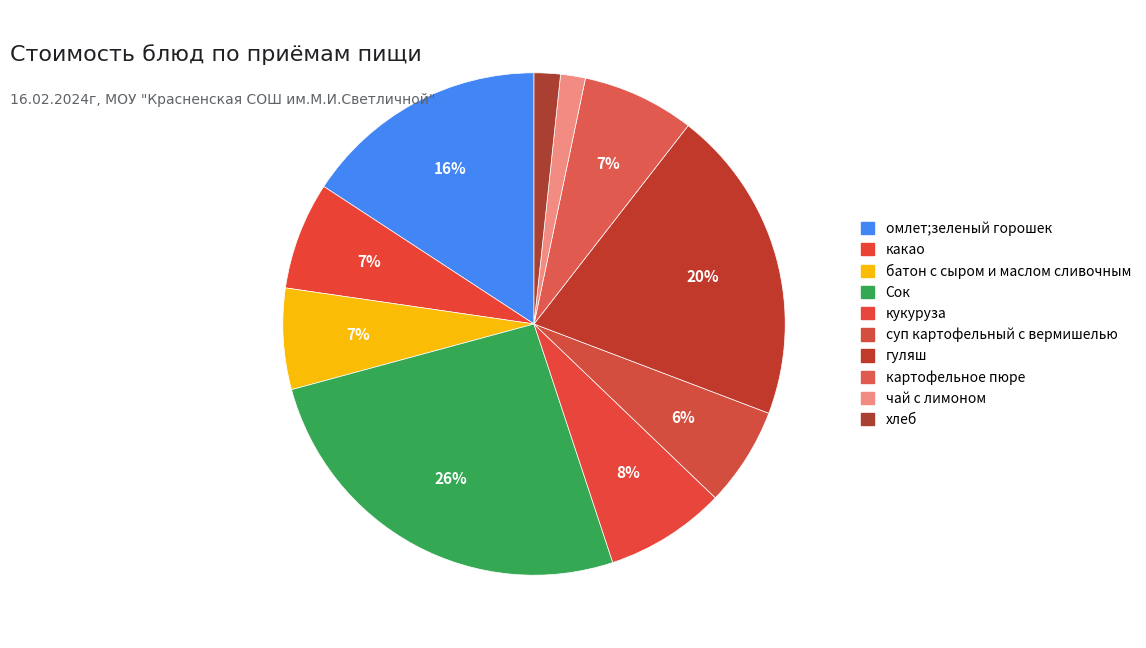

To the nearest percent, what percentage of the pie is Сок?

26%